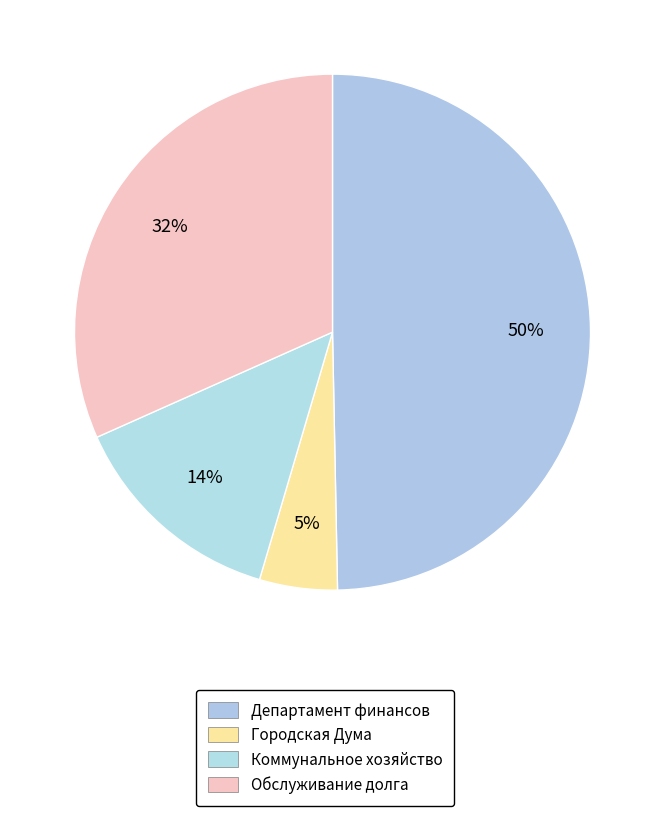

Which category has the smallest portion of the pie?

Городская Дума